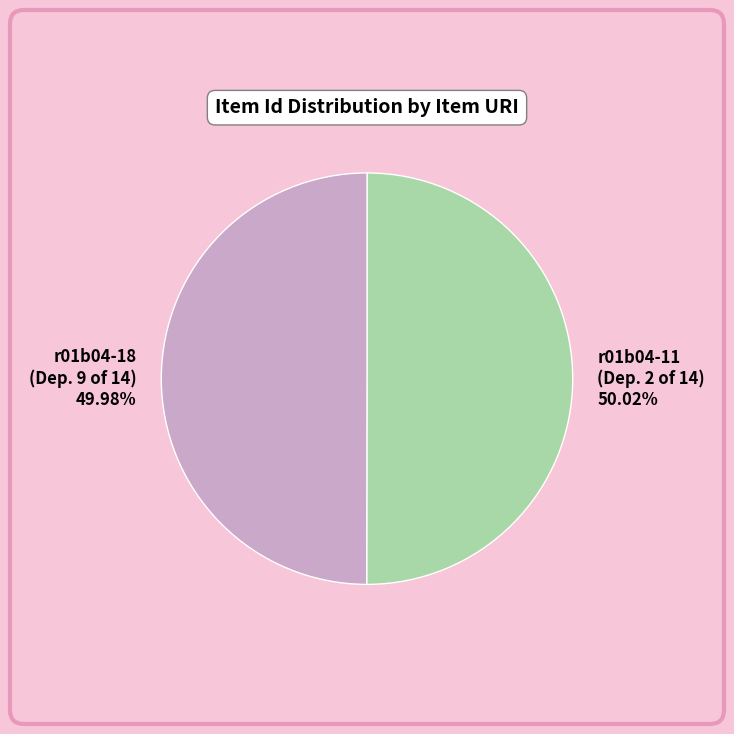

Is there any slice that represents more than half of the pie?

Yes